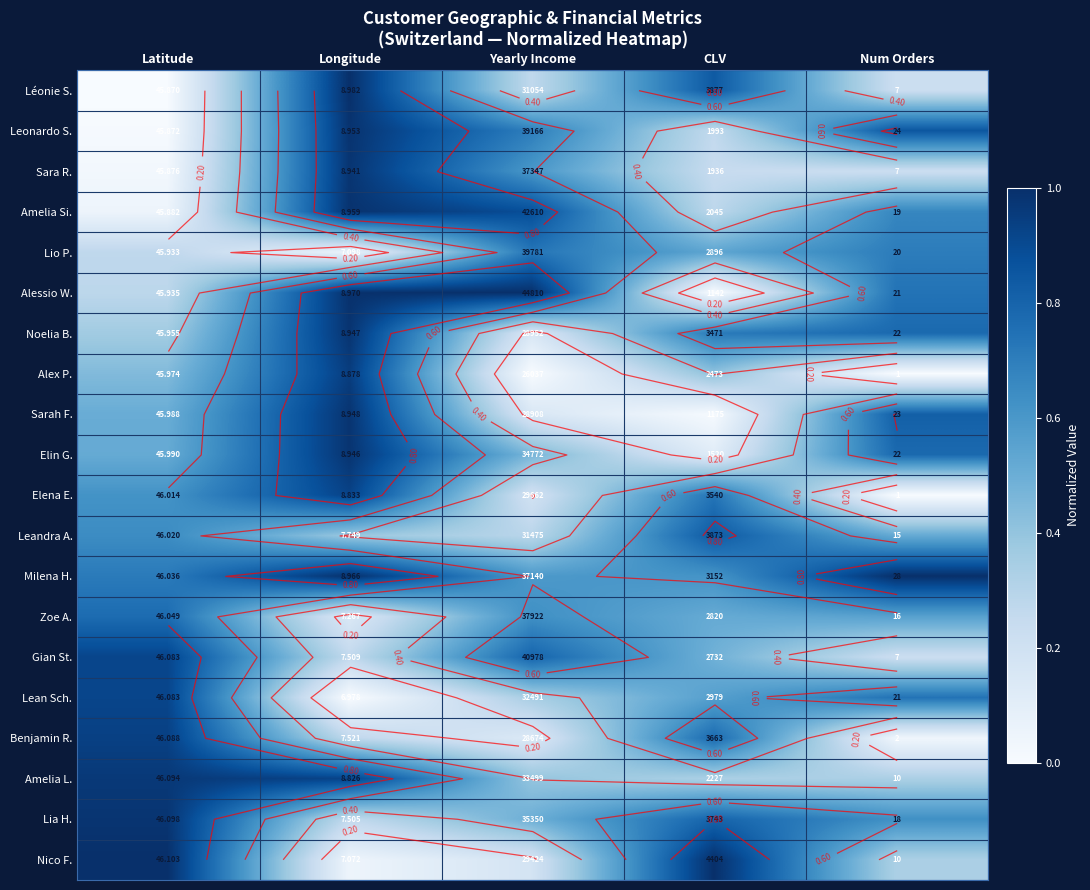

What is the difference between the highest and lowest values at Latitude?

1.0